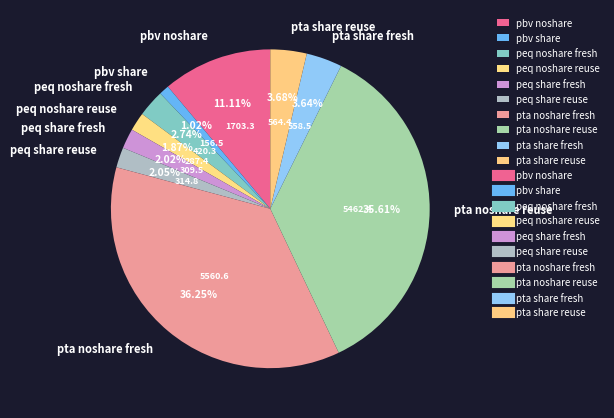

Which has a higher value, pta noshare reuse or pta noshare fresh?

pta noshare fresh